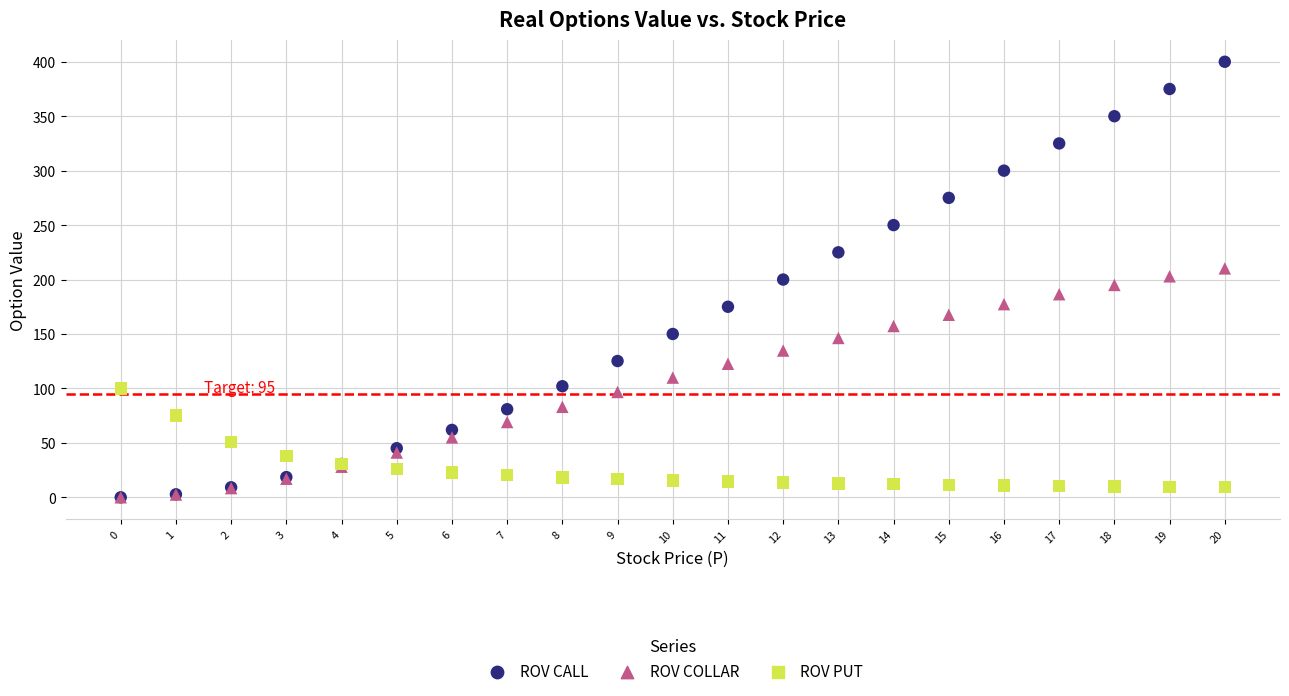

What are all the series names shown in the legend?

ROV CALL, ROV COLLAR, ROV PUT